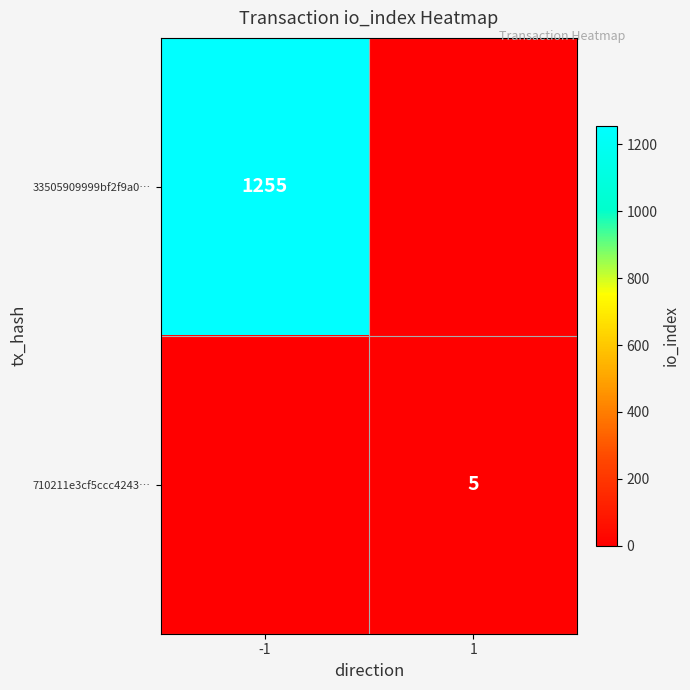

Is the value of 710211e3cf5ccc4243… at 1 greater than the value of 33505909999bf2f9a0… at -1?

No